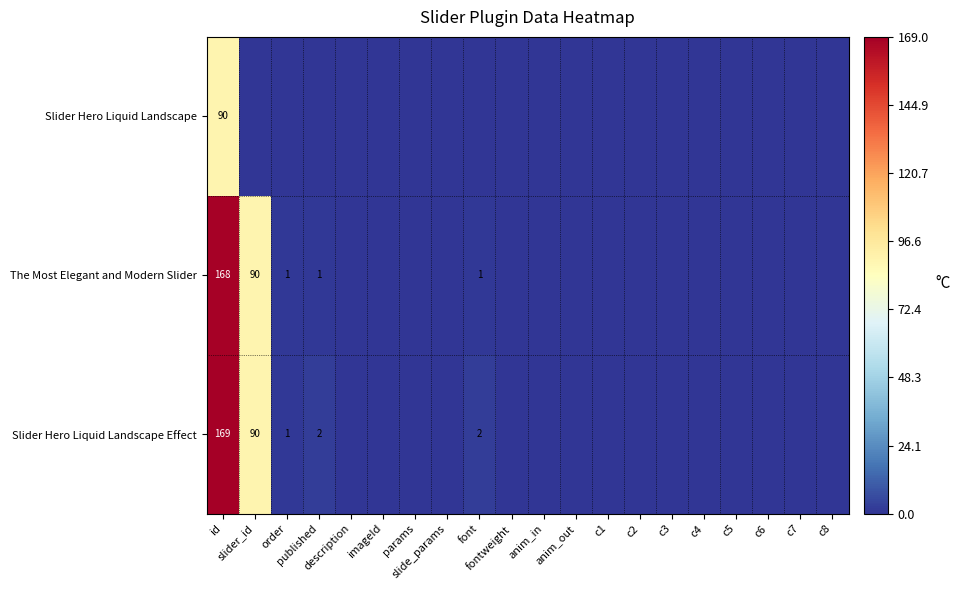

What is the highest value of the Slider Hero Liquid Landscape Effect series?

169